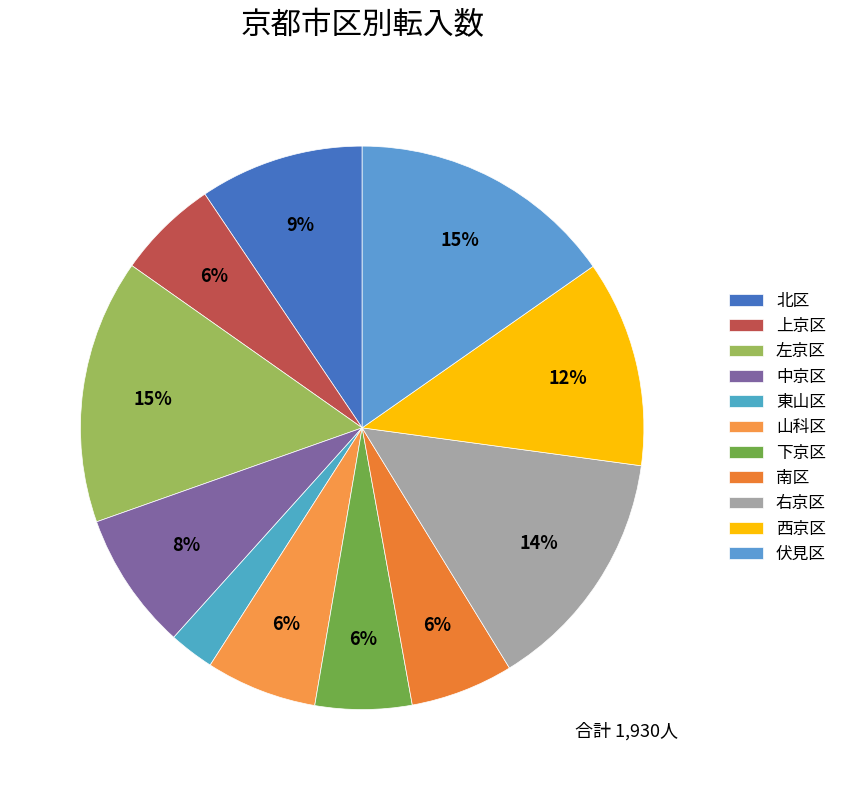

The 下京区 slice represents 6% of the pie. True or false?

True